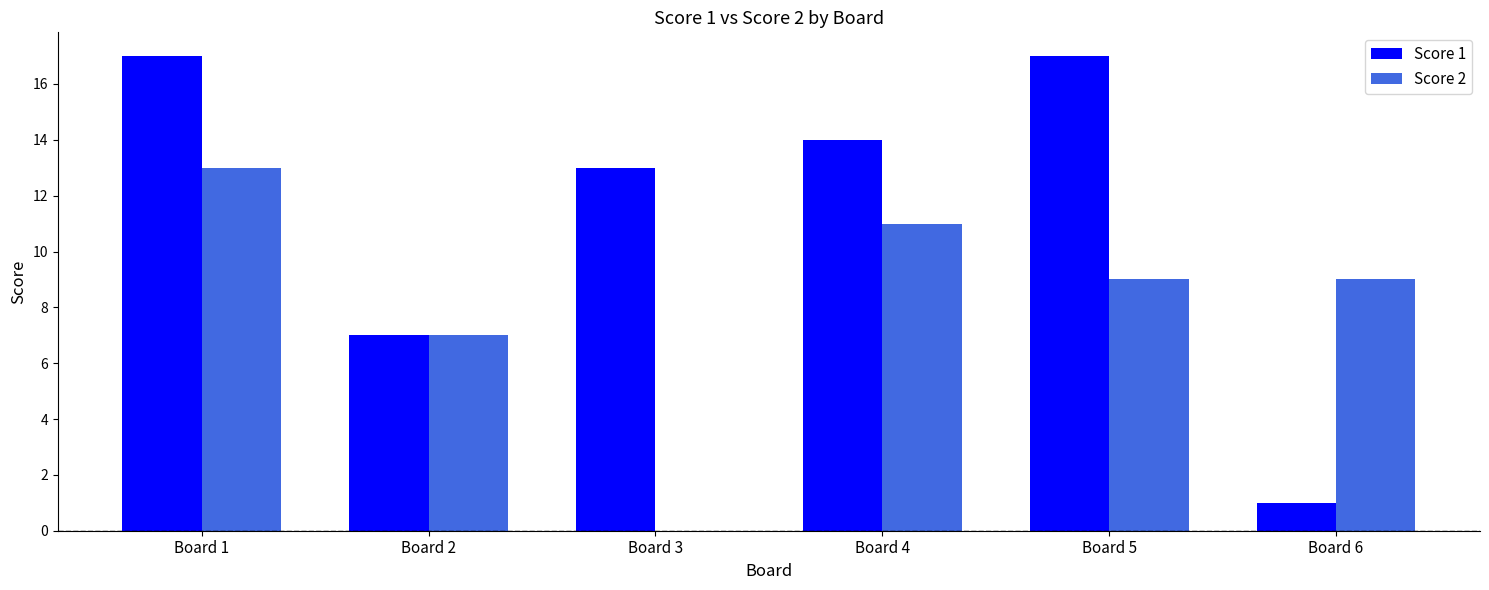

Are the bars grouped side by side (vs. stacked)?

Yes